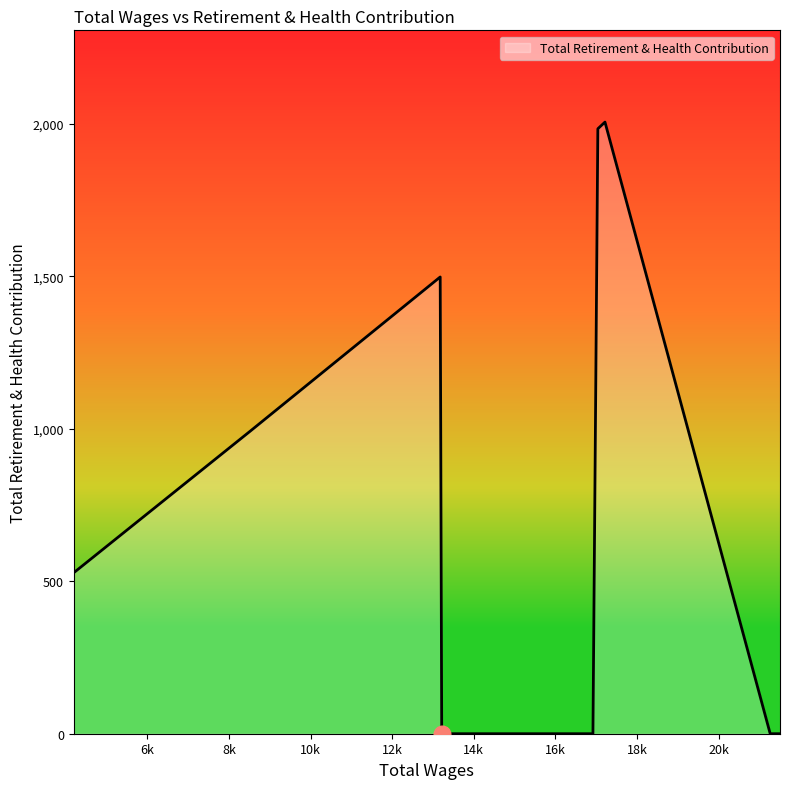

Rank the categories by value from lowest to highest.

21503.0, 21503.0, 21263.0, 16920.0, 13215.0, 4200.0, 8520.0, 13178.0, 17040.0, 17215.0